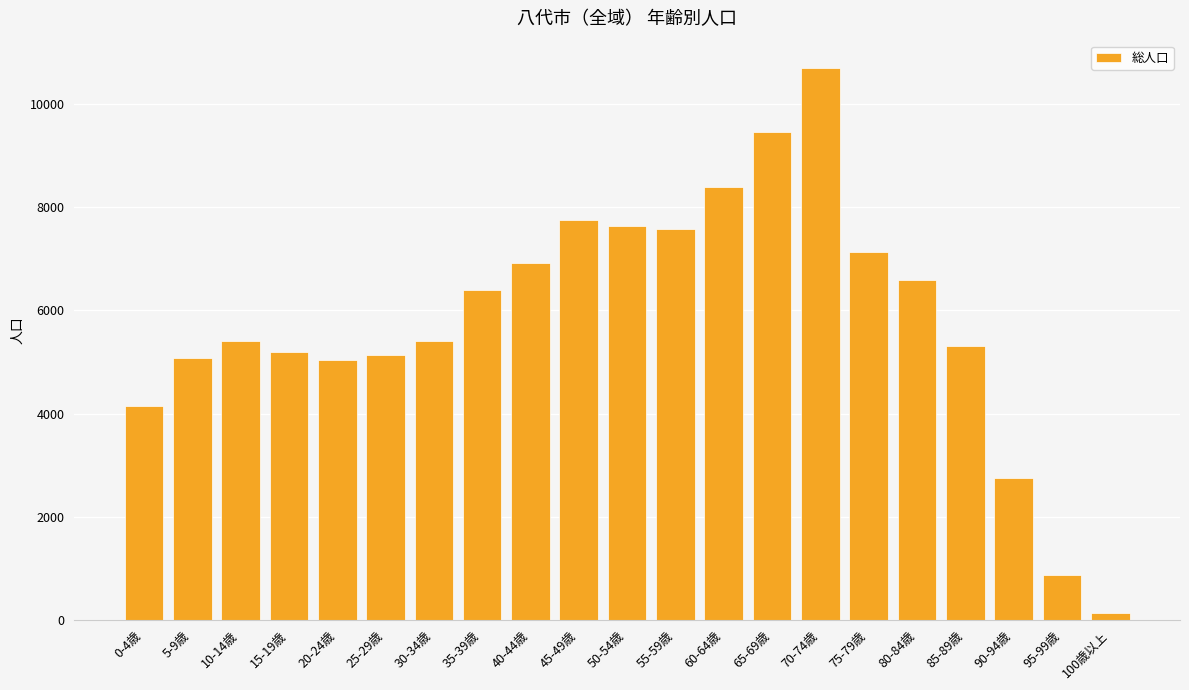

At which category does the chart reach its peak across all series?

70-74歳